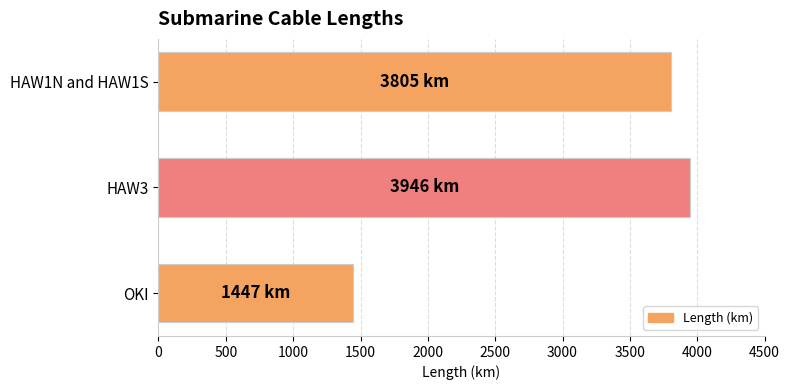

What is the average value?

3066